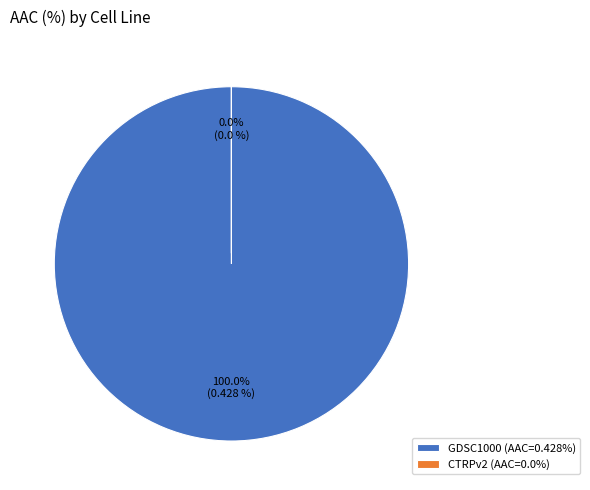

The GDSC1000 slice represents 88% of the pie. True or false?

False